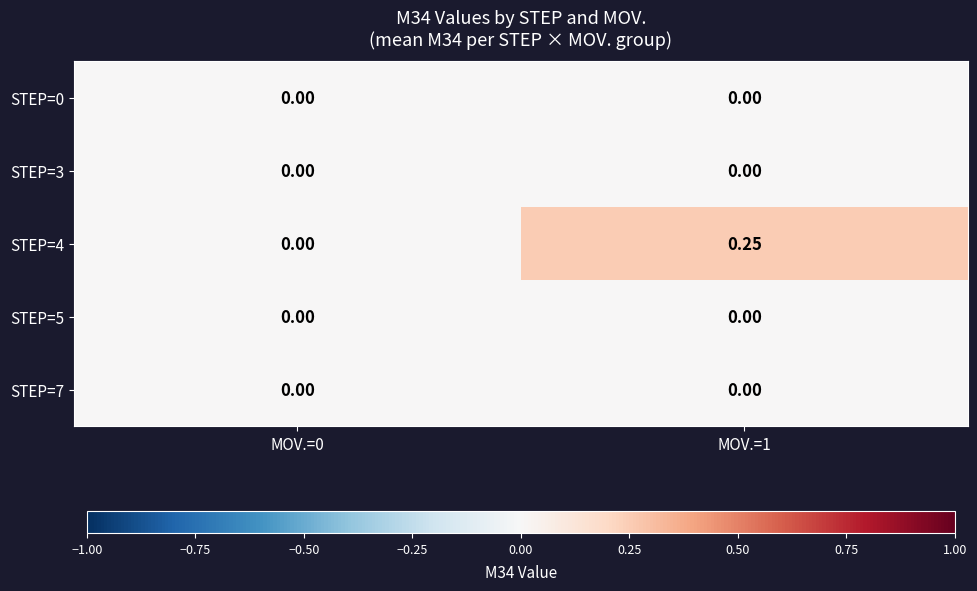

Which series changed the most between MOV.=0 and MOV.=1?

STEP=4